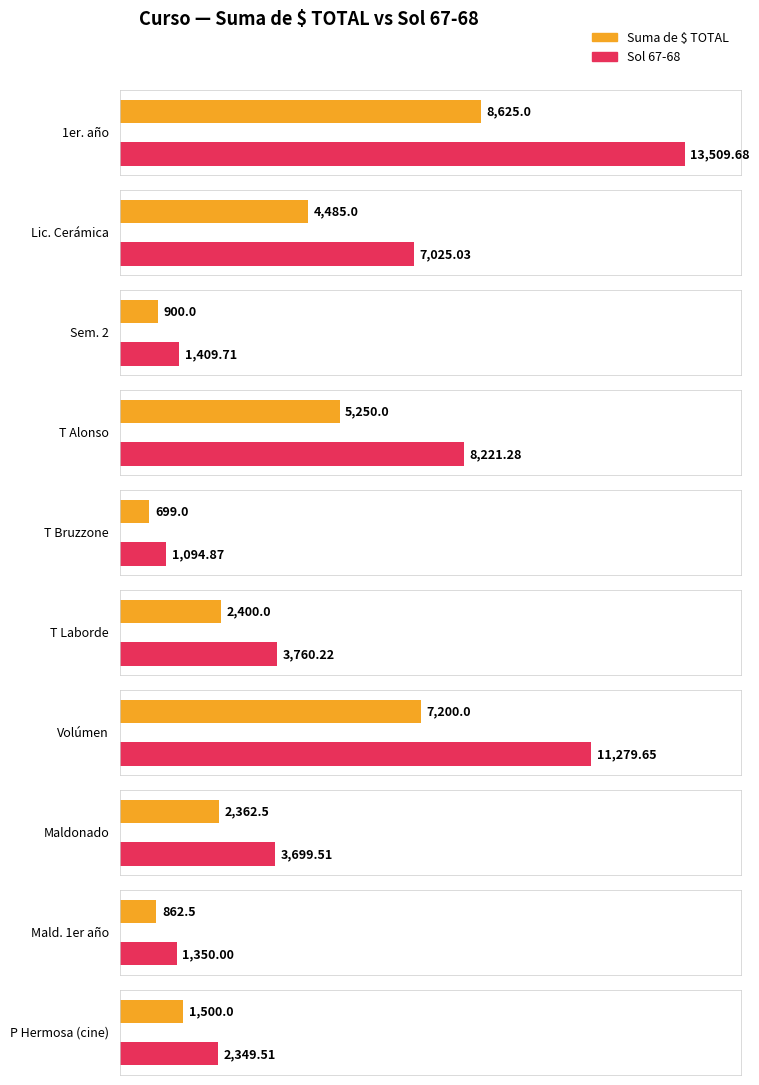

How many groups of bars are there?

10